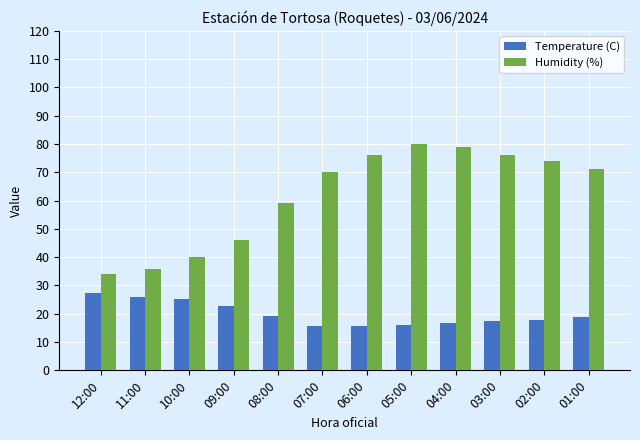

What is the total value across all series at 08:00?

78.2